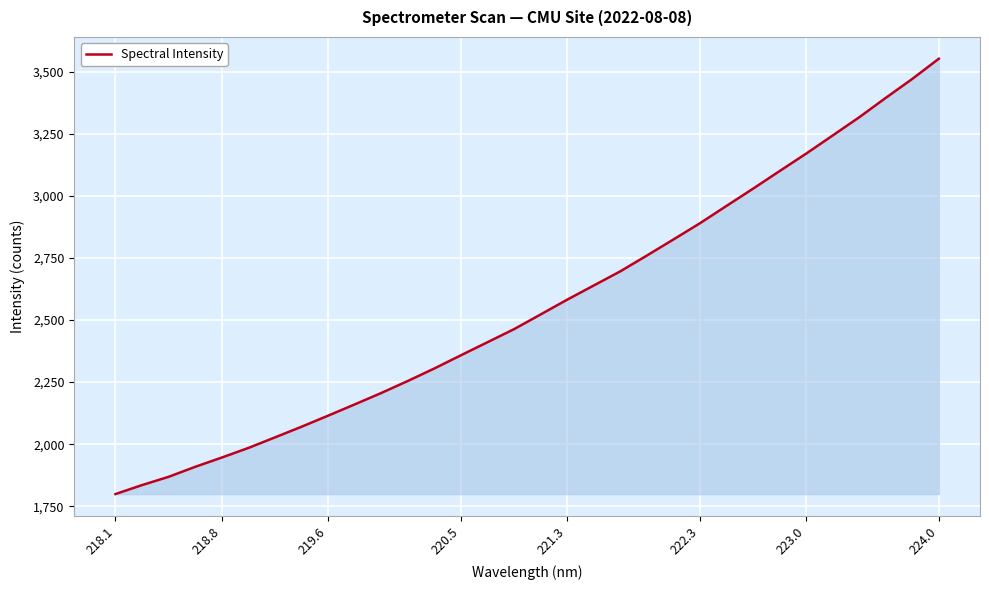

What is the difference between the maximum and minimum values?

1753.7